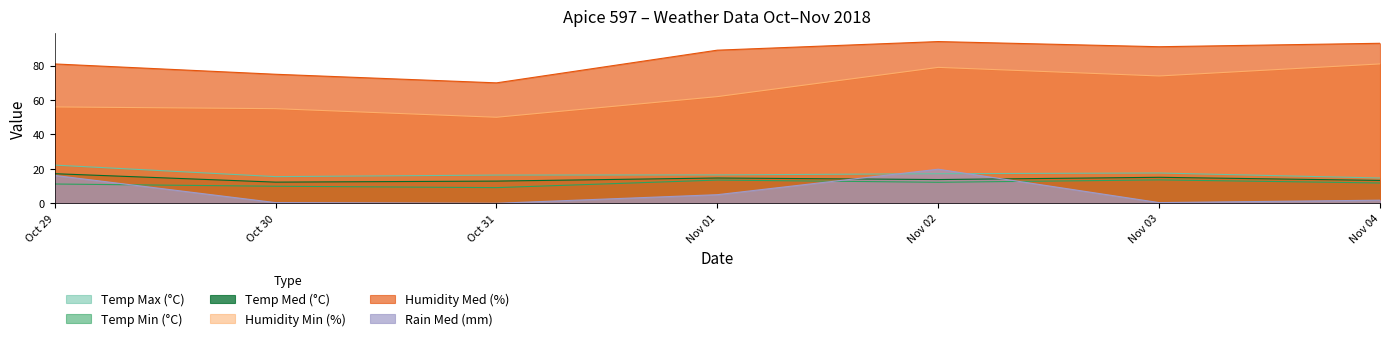

What are all the series names shown in the legend?

Temp Max (°C), Temp Min (°C), Temp Med (°C), Humidity Min (%), Humidity Med (%), Rain Med (mm)